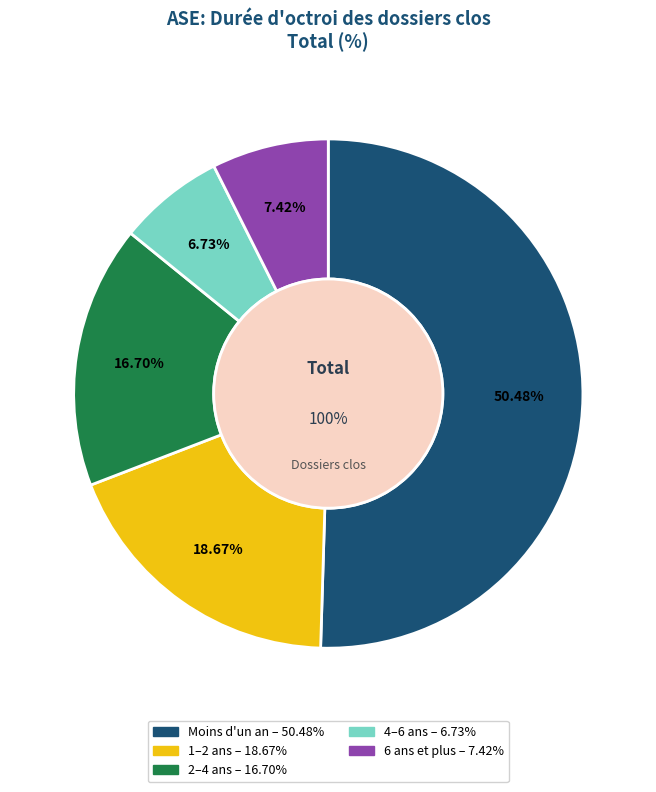

To the nearest percent, what portion does 6 ans et plus represent?

7%